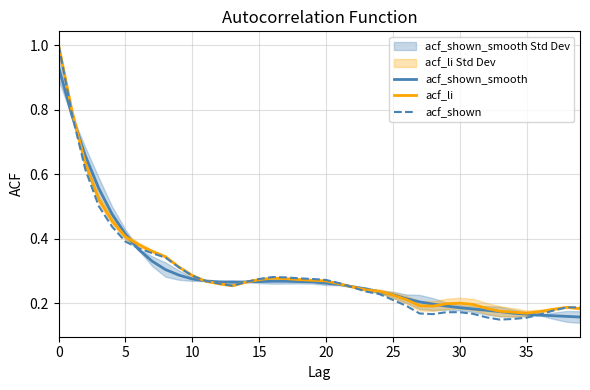

What are all the series names shown in the legend?

acf_shown_smooth, acf_li, acf_shown